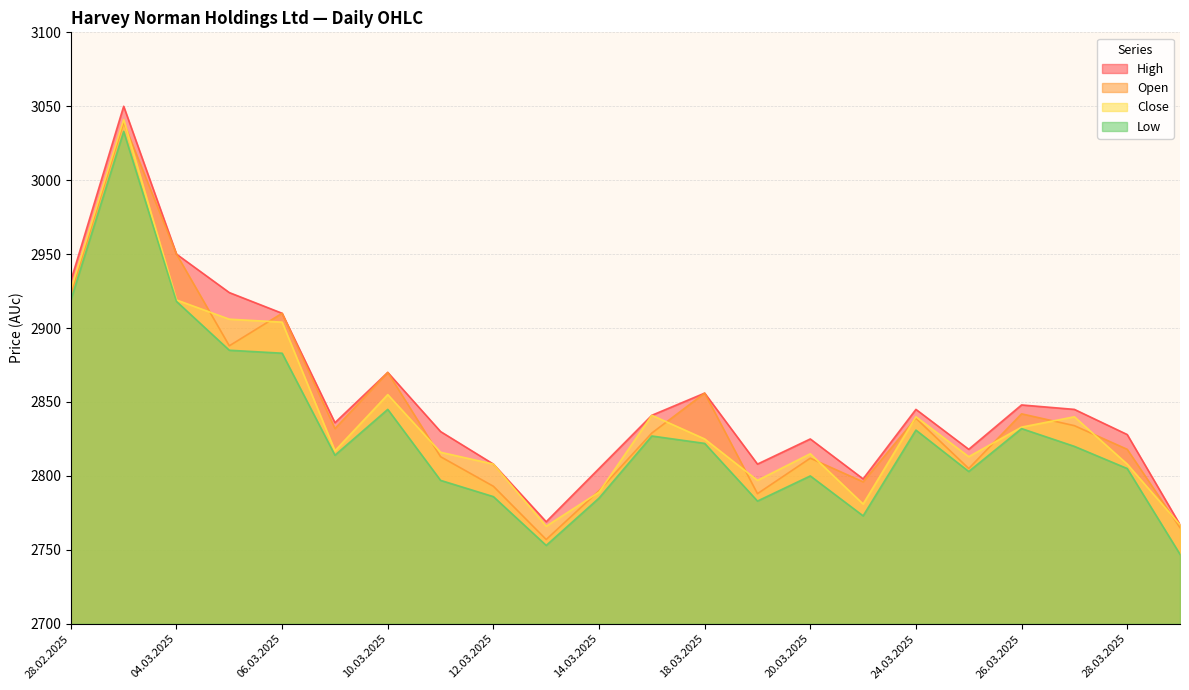

At which label does Close reach its peak?

03.03.2025